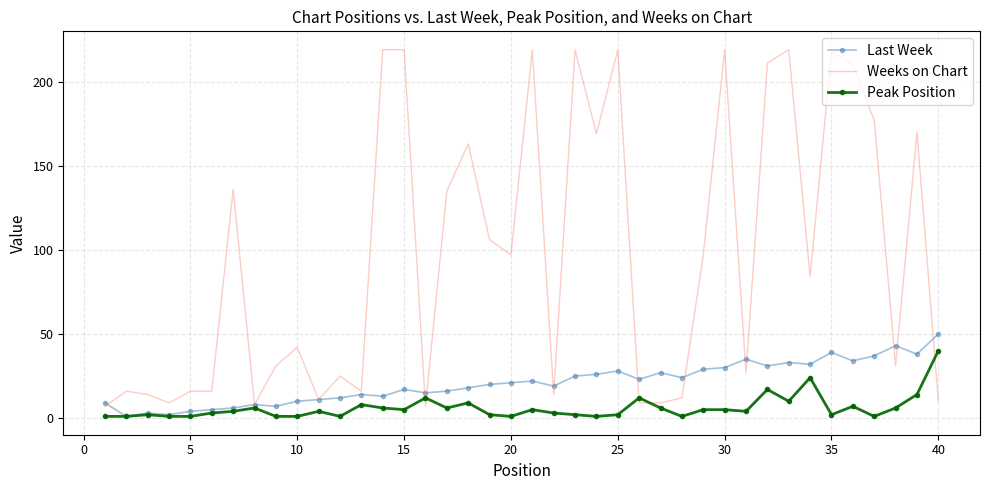

Which series has the largest range (max minus min)?

Weeks on Chart